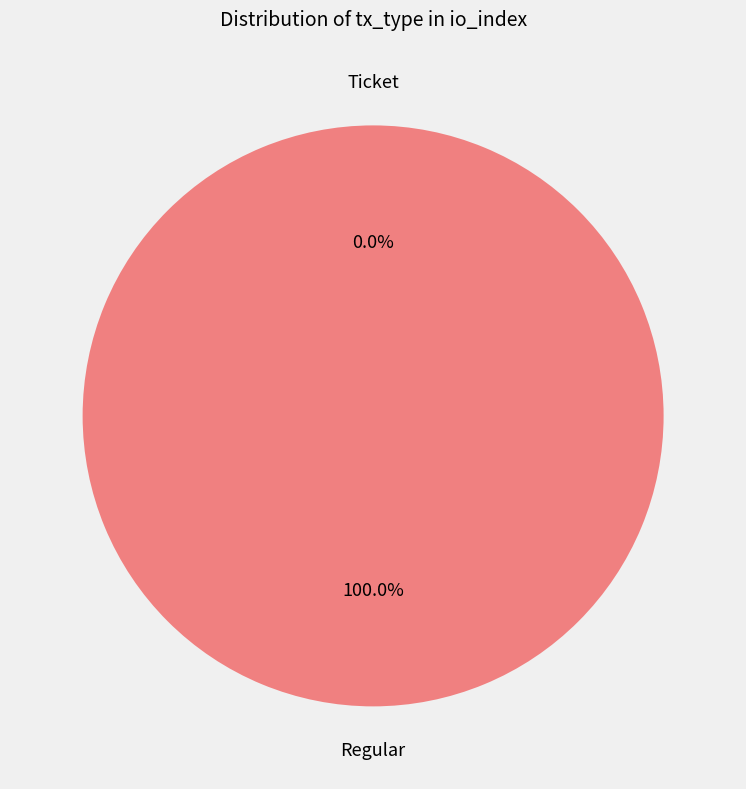

Which slice is the smallest?

Ticket